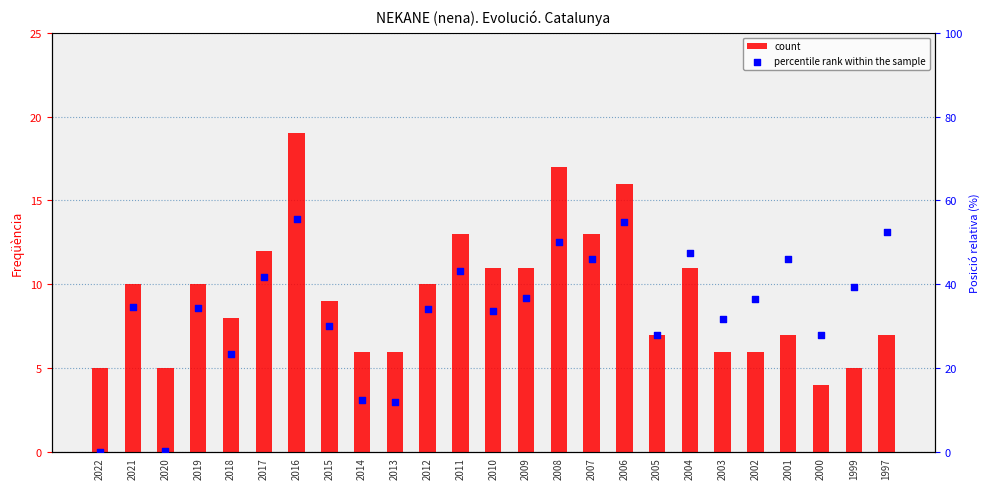

Which series has the largest total across all categories?

percentile rank within the sample